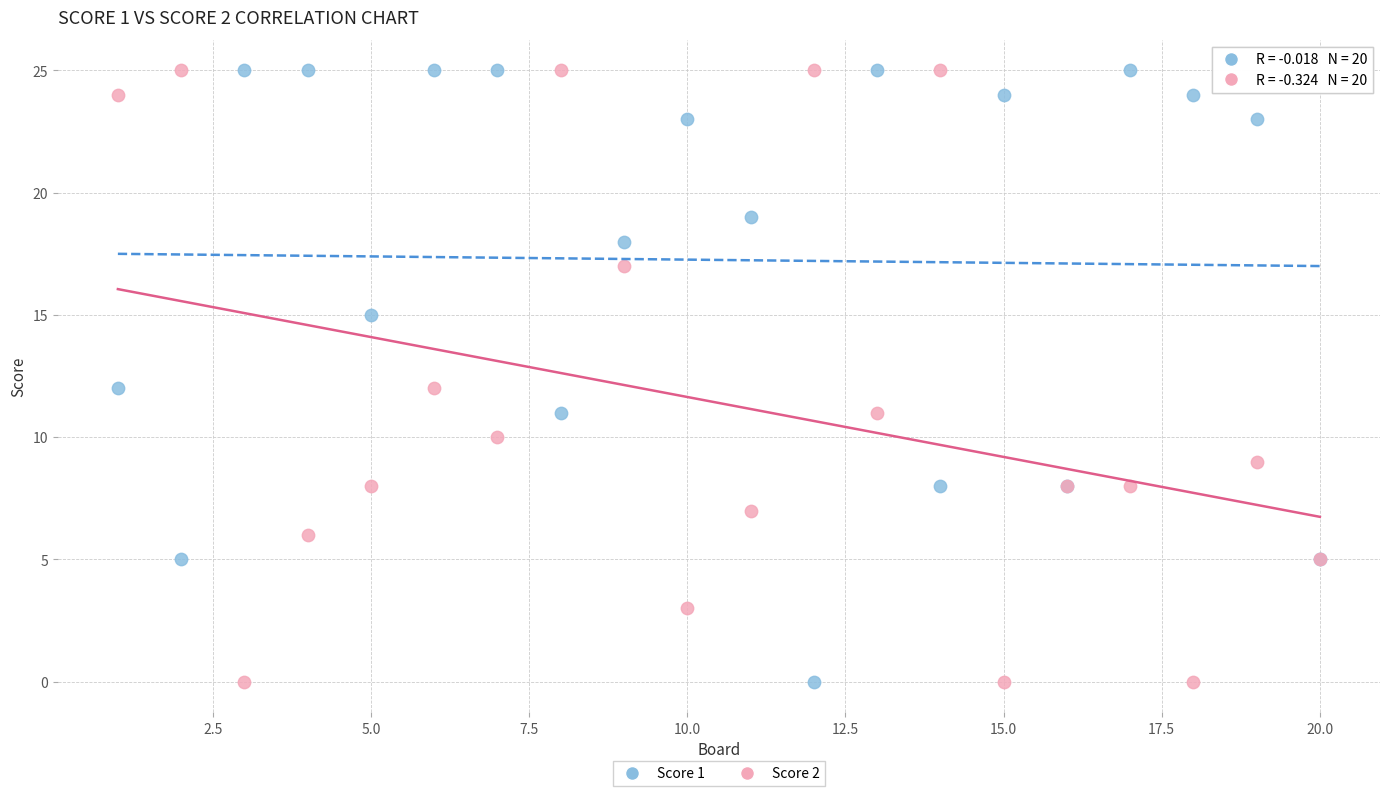

What is the X range (max minus min) for the scatter plot?

19